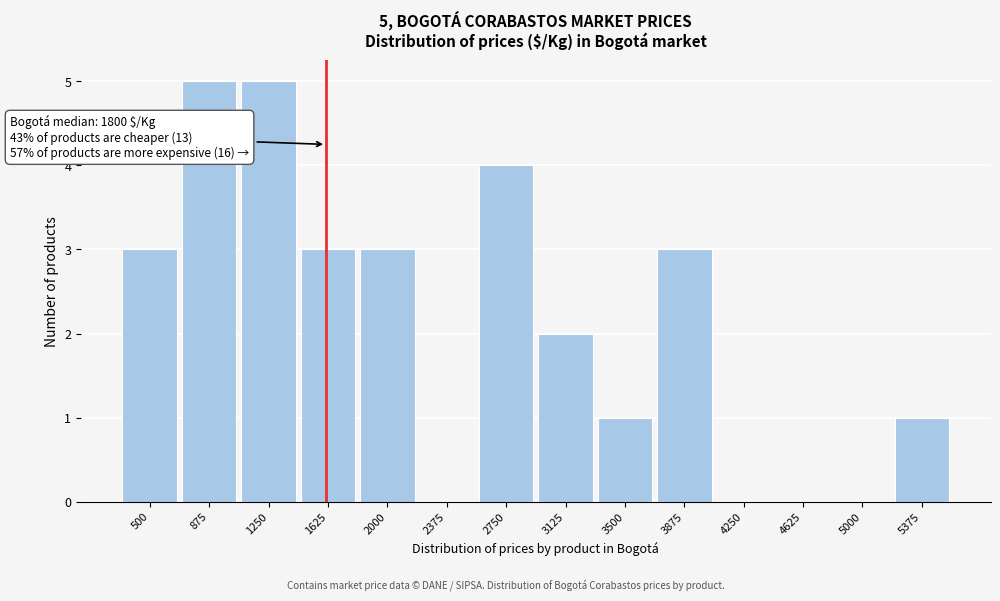

Reading right to left, transcribe all the data shown in this chart.

5375=1	5000=0	4625=0	4250=0	3875=3	3500=1	3125=2	2750=4	2375=0	2000=3	1625=3	1250=5	875=5	500=3